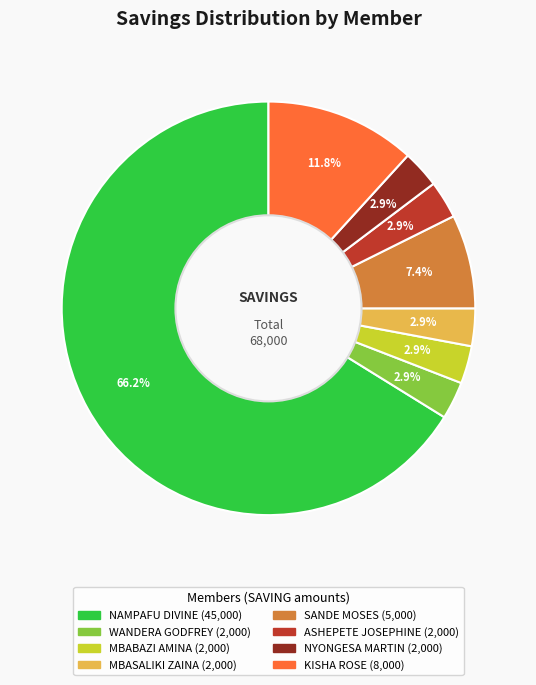

To the nearest percent, what is the combined percentage of NYONGESA MARTIN and ASHEPETE JOSEPHINE?

6%